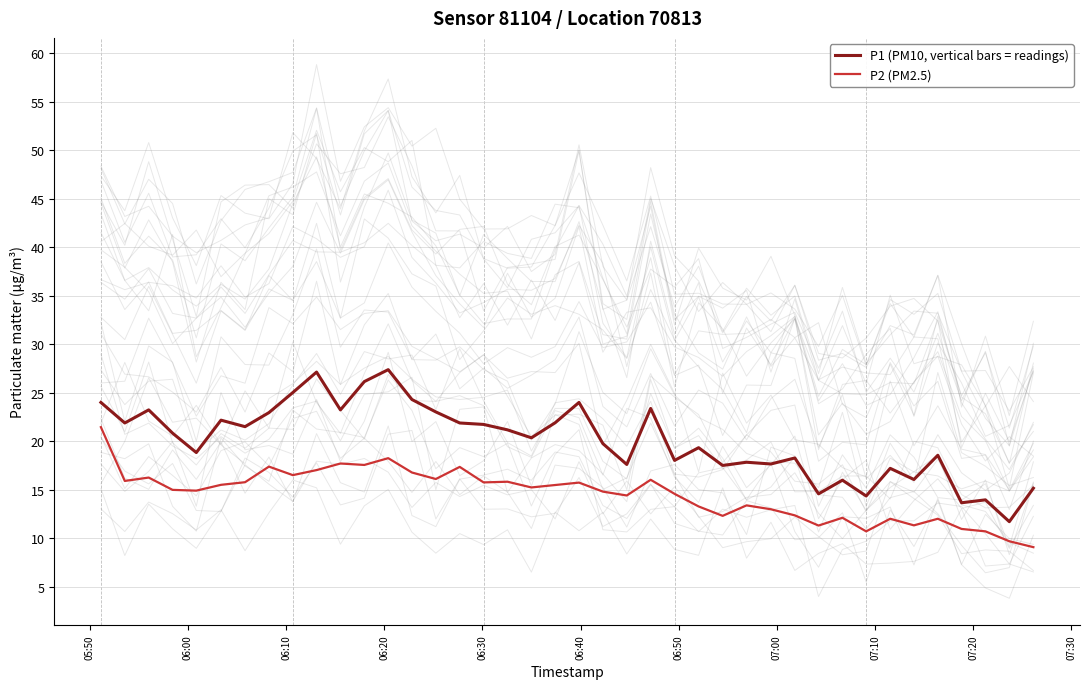

What is the difference between the second highest and second lowest values in the P1 (PM10, vertical bars = readings) series?

13.5